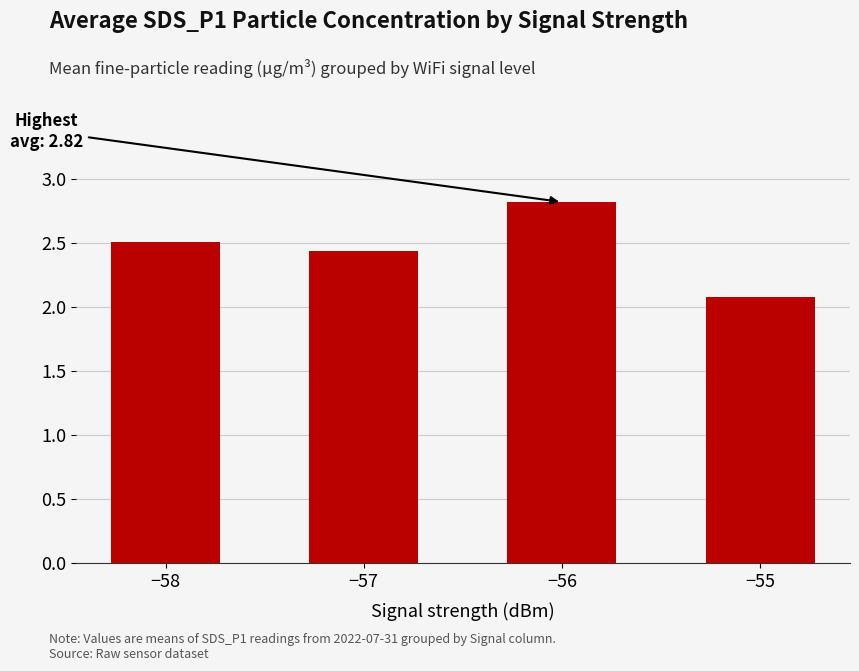

What is the value of the 1st bar from the left?

2.5